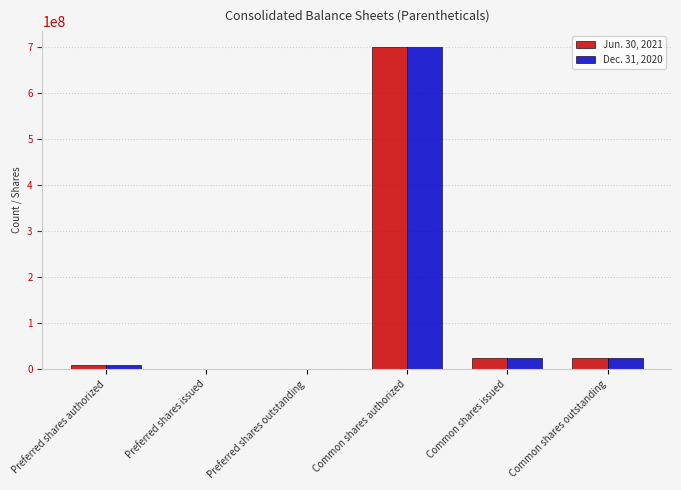

The value of Dec. 31, 2020 at Common shares authorized is 700000000. True or false?

True